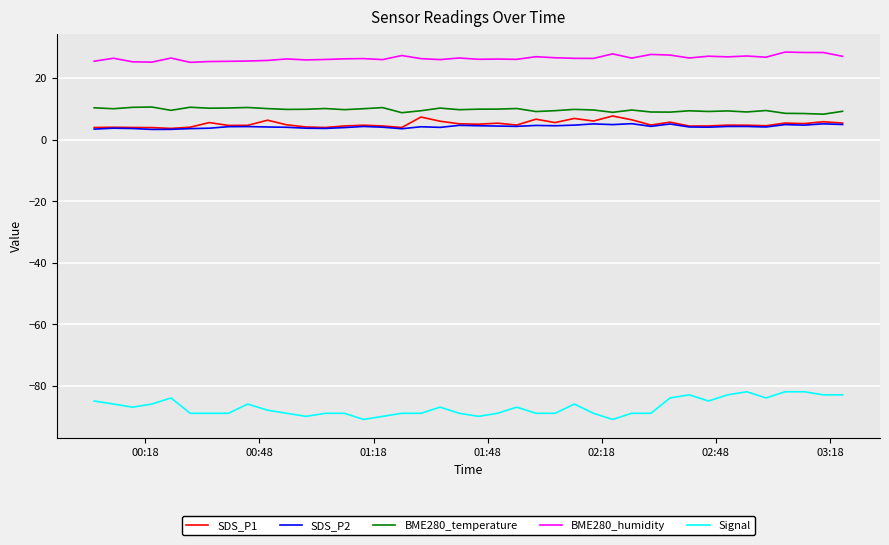

Which series has the largest total across all categories?

BME280_humidity